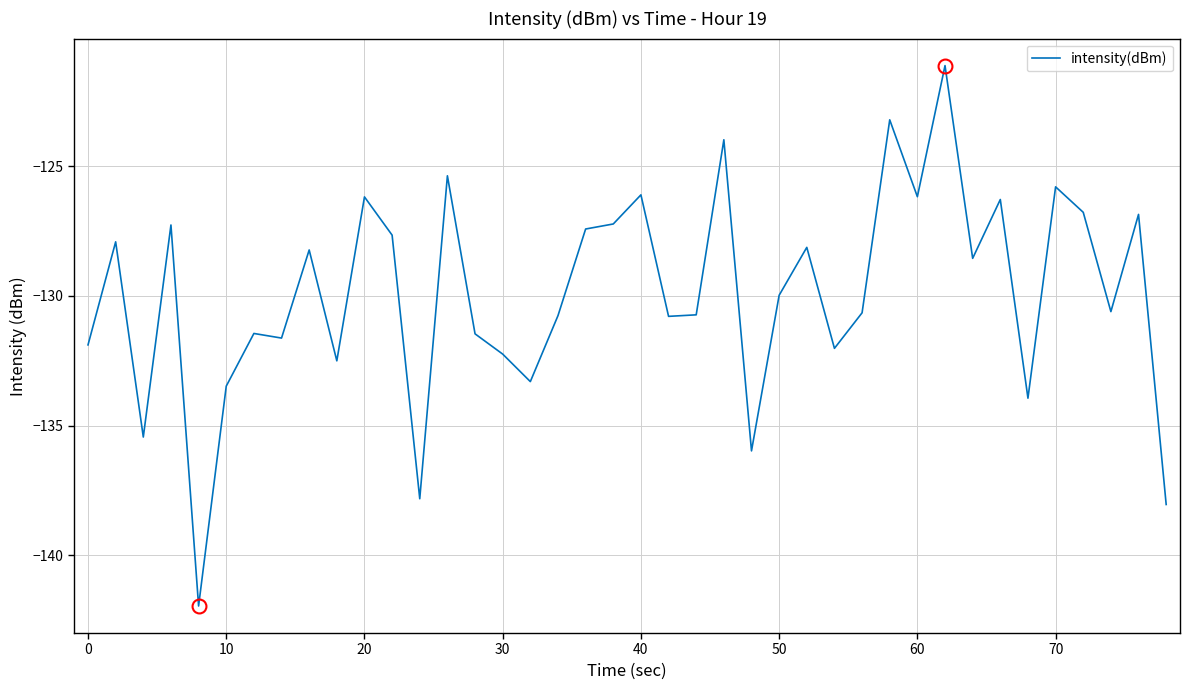

What is the difference between the maximum and minimum values?

20.8